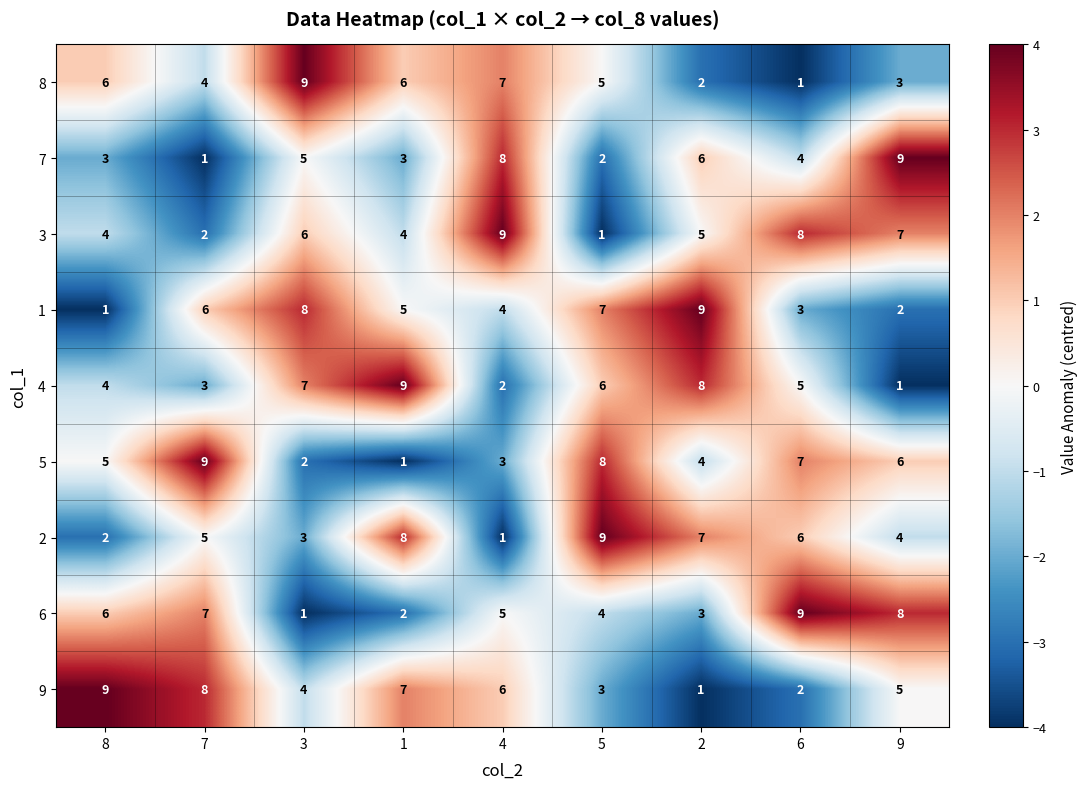

Is the value of 5 at 7 greater than the value of 2 at 1?

Yes